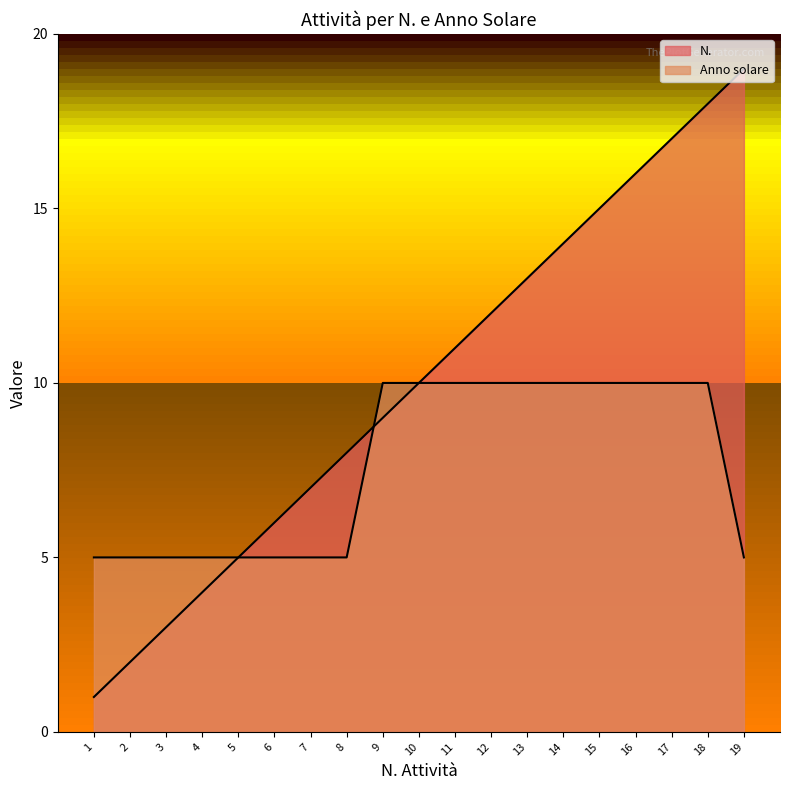

What are all the series names shown in the legend?

N., Anno solare